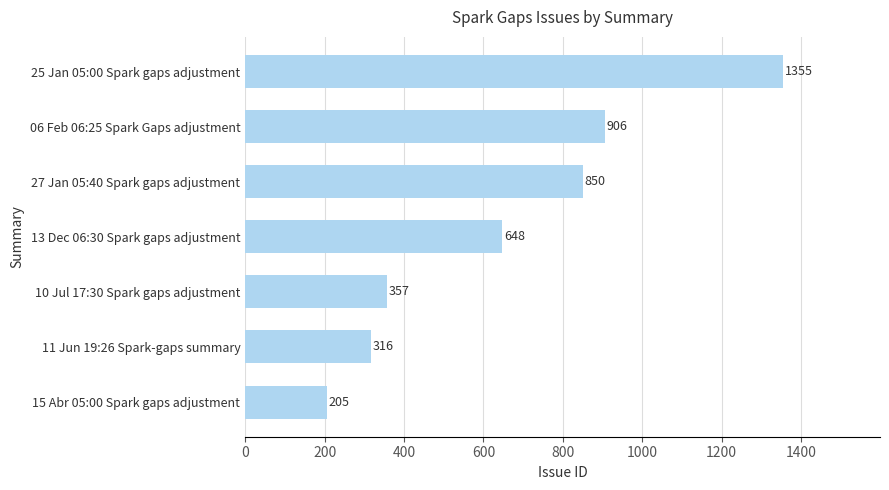

At which category does the chart reach its peak across all series?

25 Jan 05:00 Spark gaps adjustment